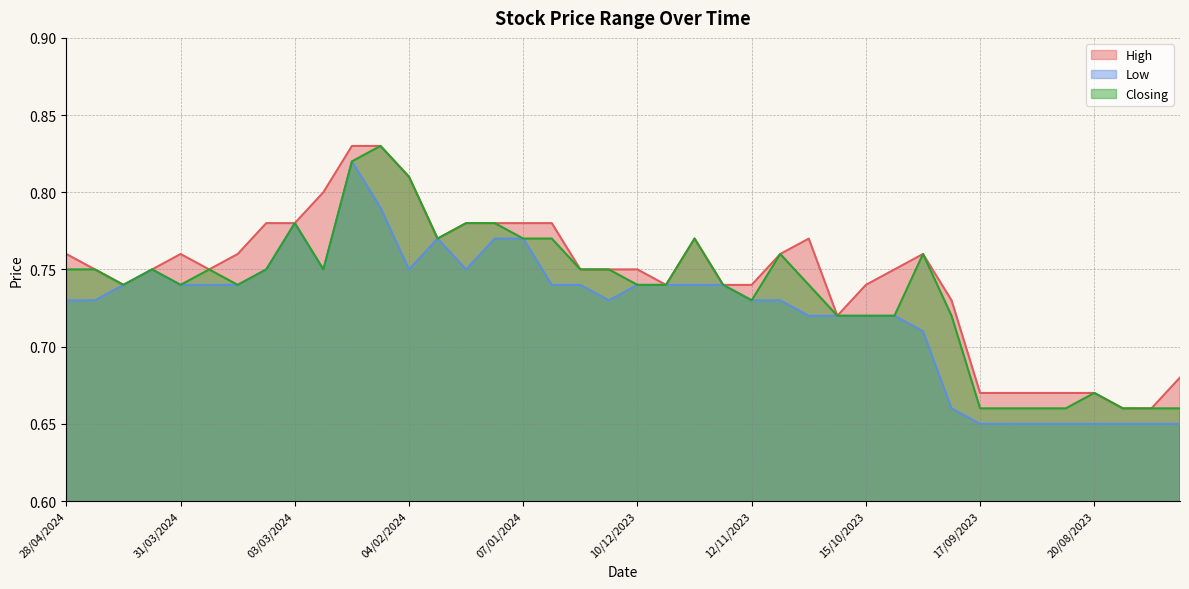

List the labels in order of High value, largest first.

18/02/2024, 11/02/2024, 04/02/2024, 25/02/2024, 10/03/2024, 03/03/2024, 21/01/2024, 14/01/2024, 07/01/2024, 31/12/2023, 28/01/2024, 26/11/2023, 29/10/2023, 28/04/2024, 31/03/2024, 17/03/2024, 05/11/2023, 01/10/2023, 21/04/2024, 07/04/2024, 24/03/2024, 24/12/2023, 17/12/2023, 10/12/2023, 08/10/2023, 14/04/2024, 03/12/2023, 19/11/2023, 12/11/2023, 15/10/2023, 24/09/2023, 22/10/2023, 30/07/2023, 17/09/2023, 10/09/2023, 03/09/2023, 27/08/2023, 20/08/2023, 13/08/2023, 06/08/2023